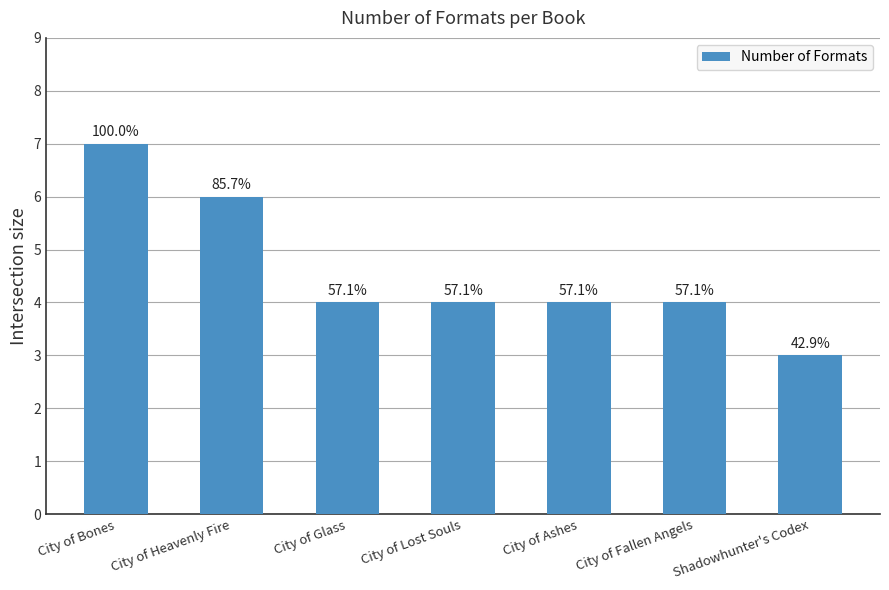

Is it true that the value at Shadowhunter's Codex is 3?

True